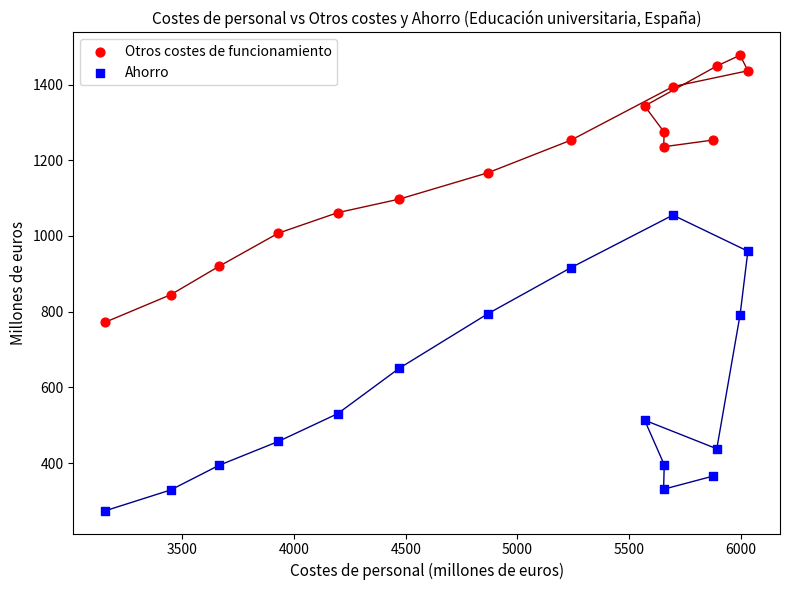

In the Otros costes de funcionamiento series, what Y value is closest to 1125?

1097.6